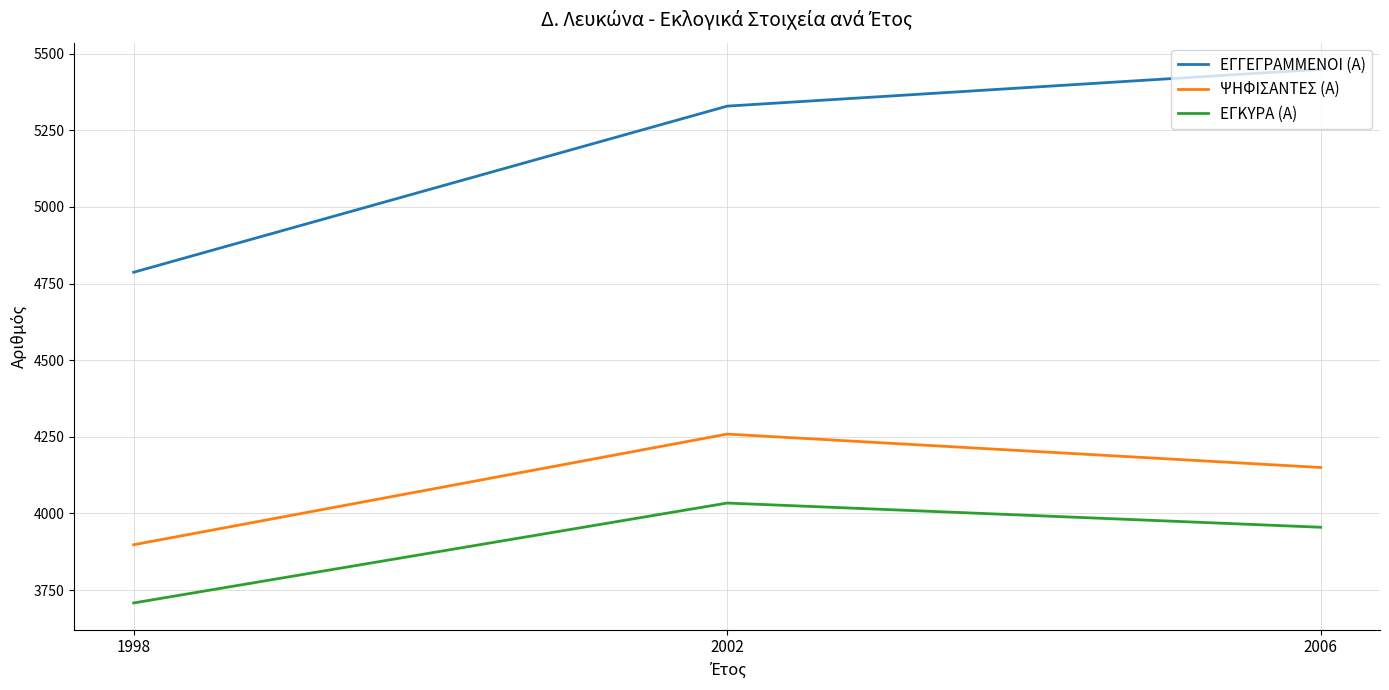

The value of ΕΓΓΕΓΡΑΜΜΕΝΟΙ (Α) at 2006 is 2628. True or false?

False